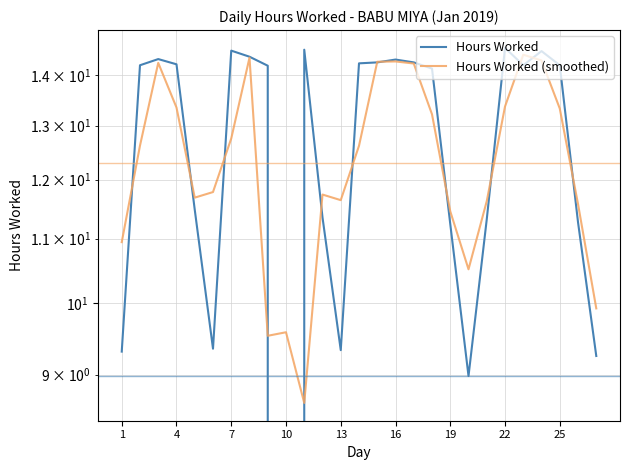

Rank the series at 1 from highest to lowest value.

Hours Worked (smoothed), Hours Worked